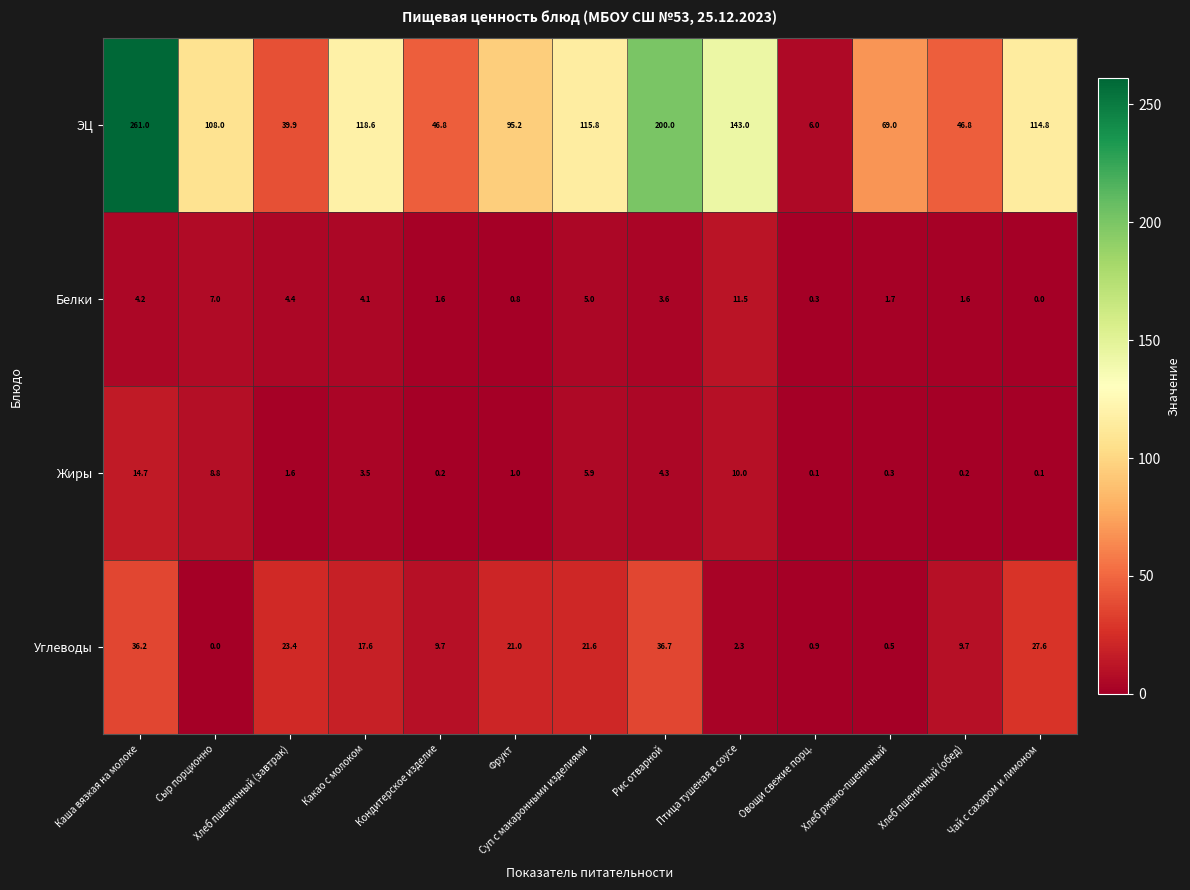

Rank the series at Хлеб пшеничный (обед) from lowest to highest value.

Жиры, Белки, Углеводы, ЭЦ